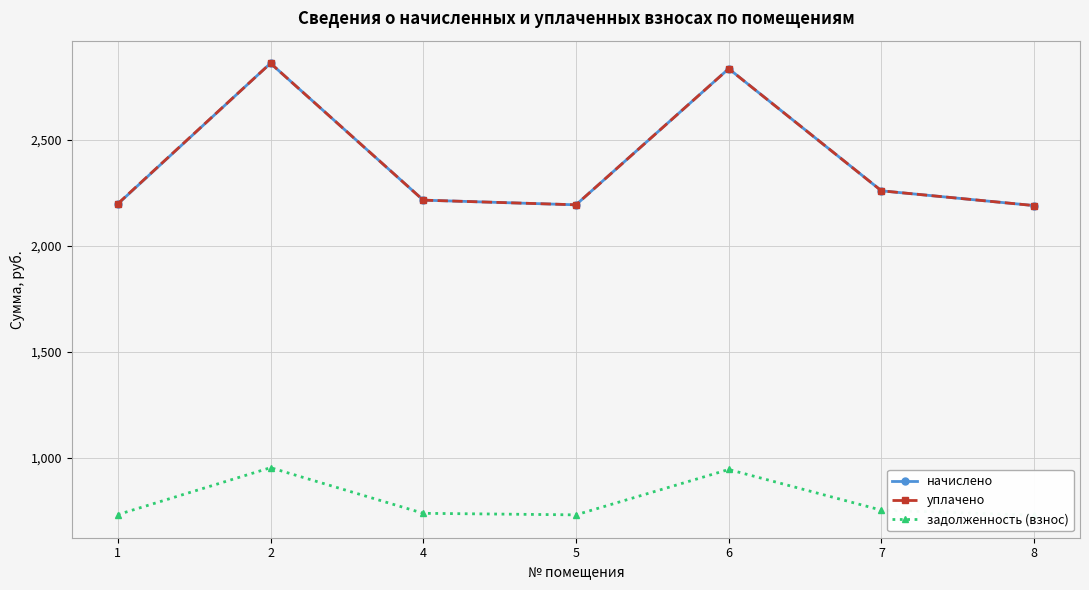

The начислено series shows 4939.6 at 6. True or false?

False